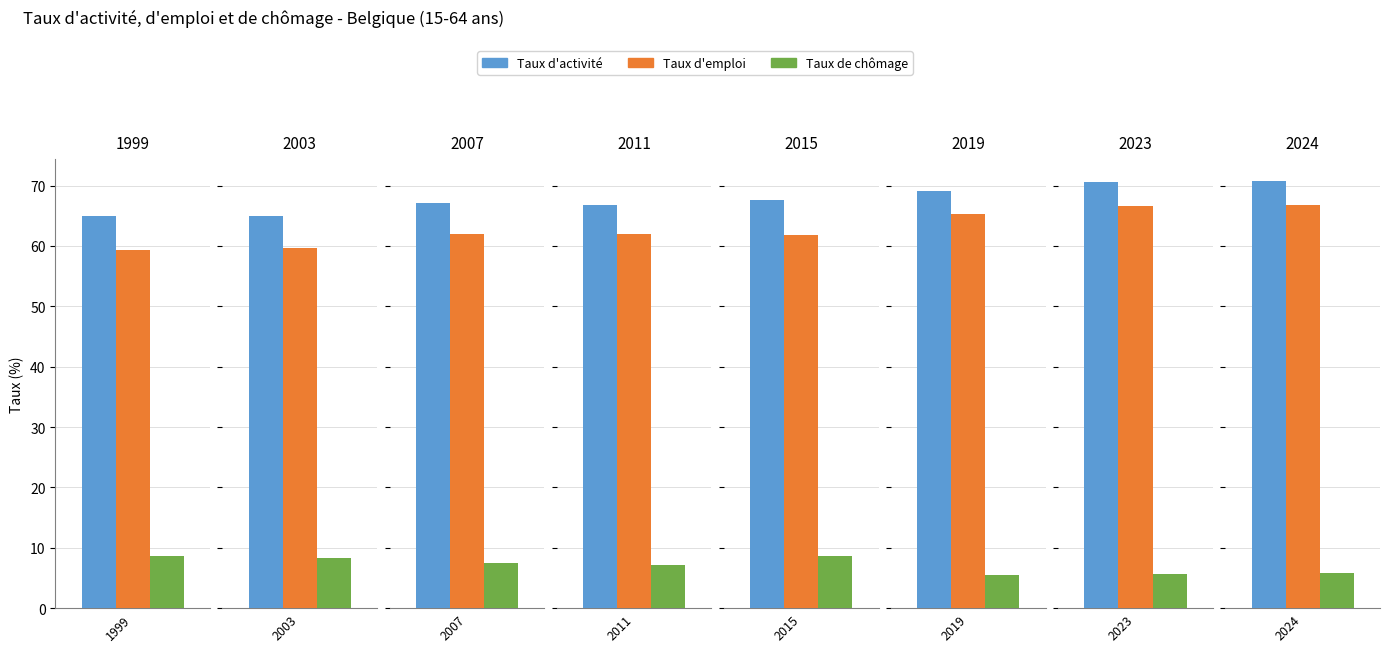

Is it true that Taux d'emploi equals 36.9 at 2008?

False